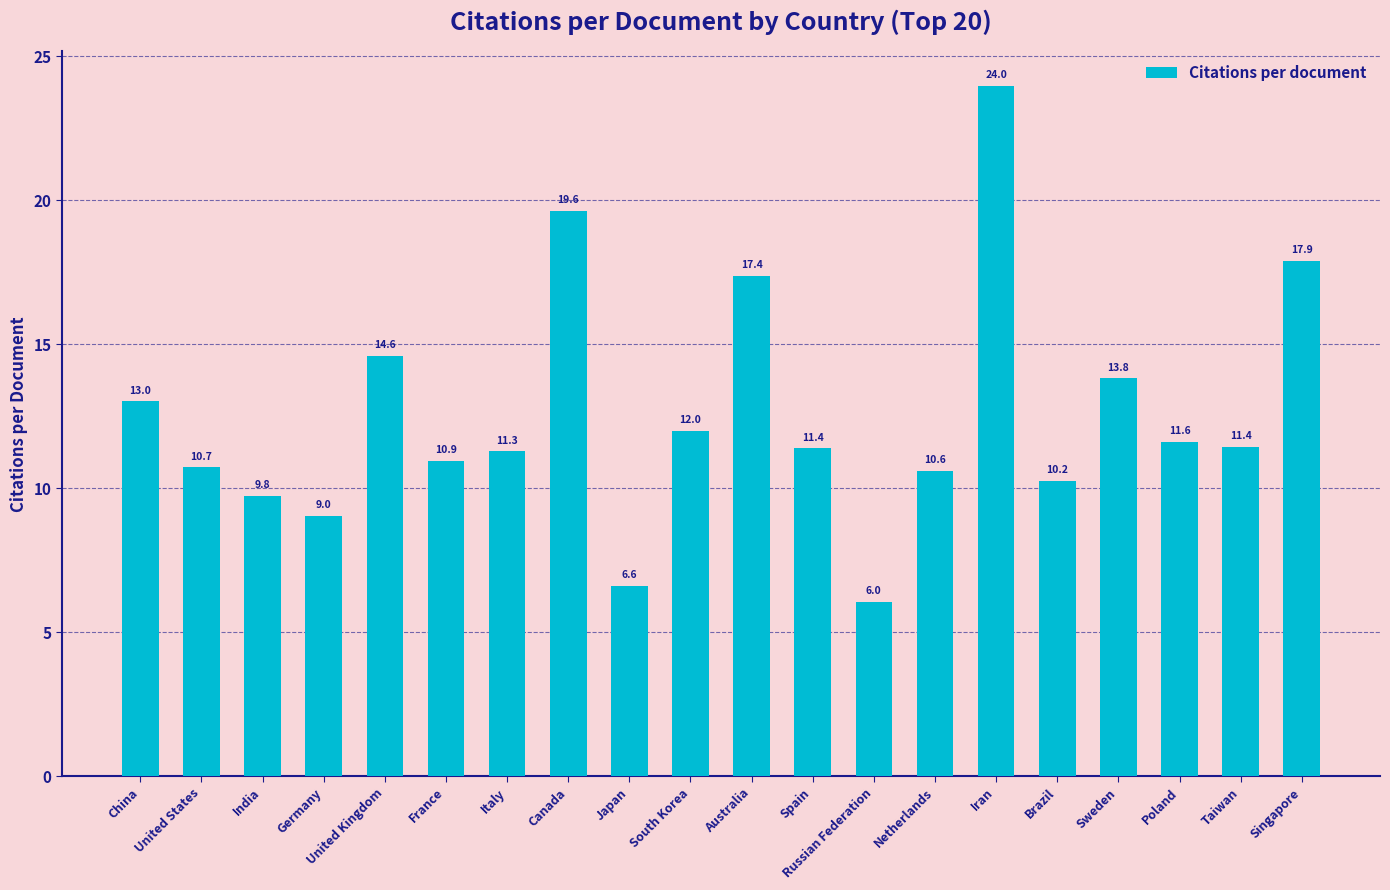

Count the number of values greater than 11.

12